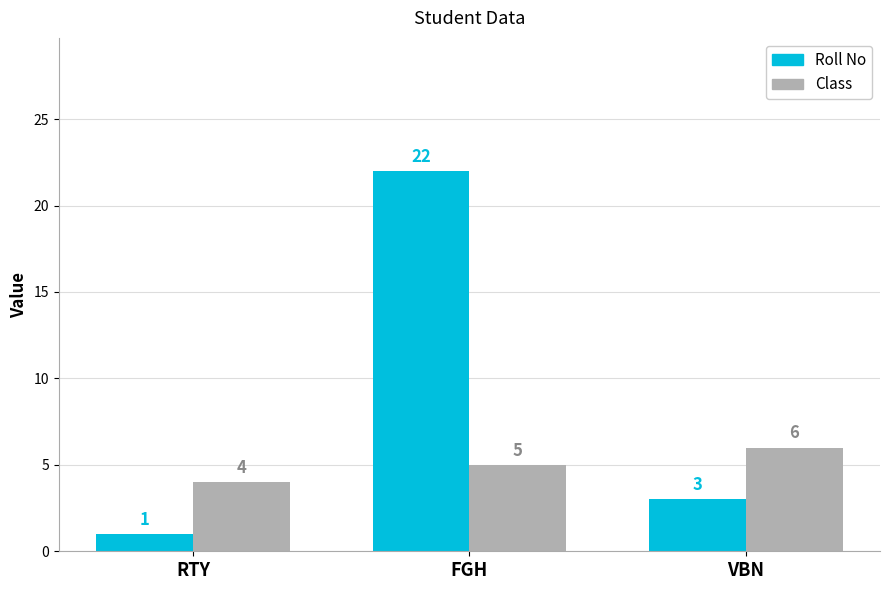

Count the Class values in the range 4 to 6.

3